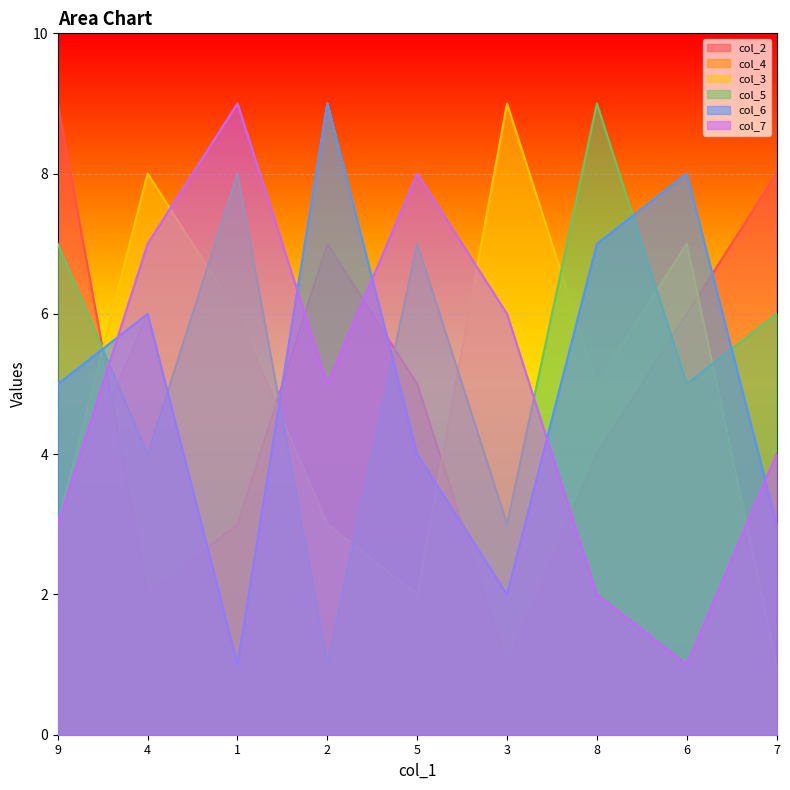

Is the value of col_2 at 7 greater than the value of col_4 at 2?

No